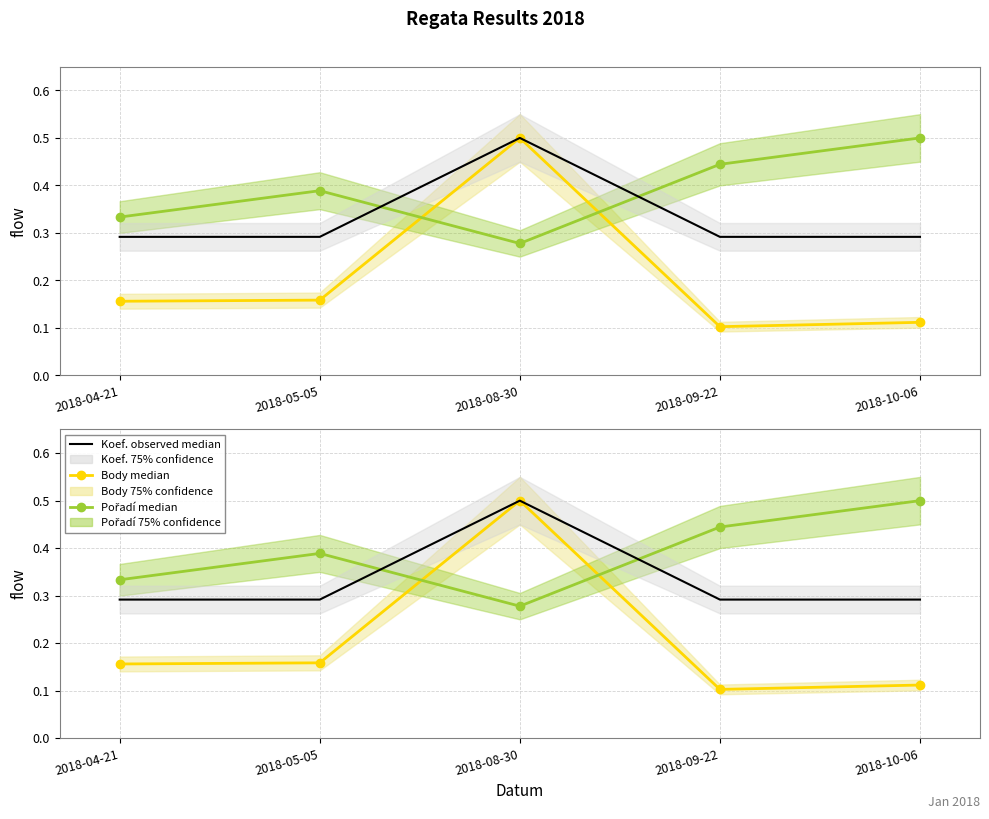

What is the spread (max minus min) of values at 2018-04-21?

0.2